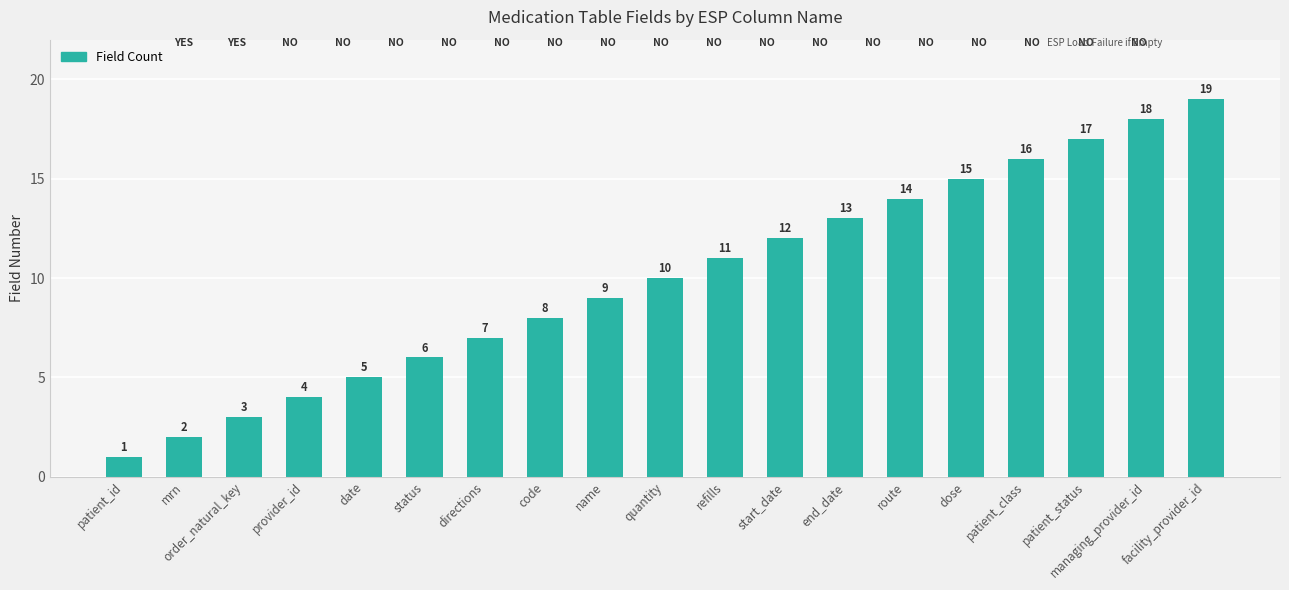

Which label corresponds to the smallest value in the chart?

patient_id